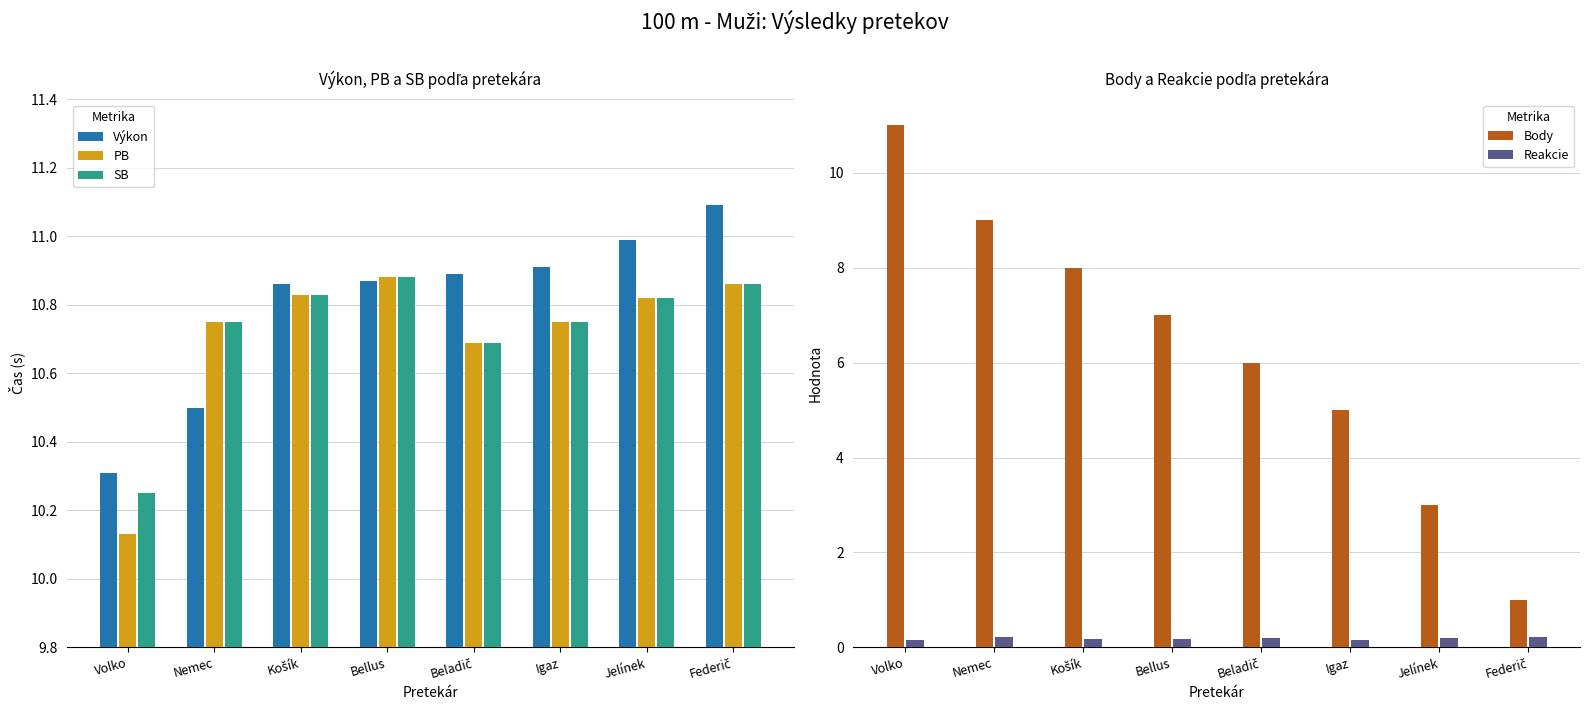

Rank the series at Beladič from lowest to highest value.

Reakcie, Body, PB, SB, Výkon